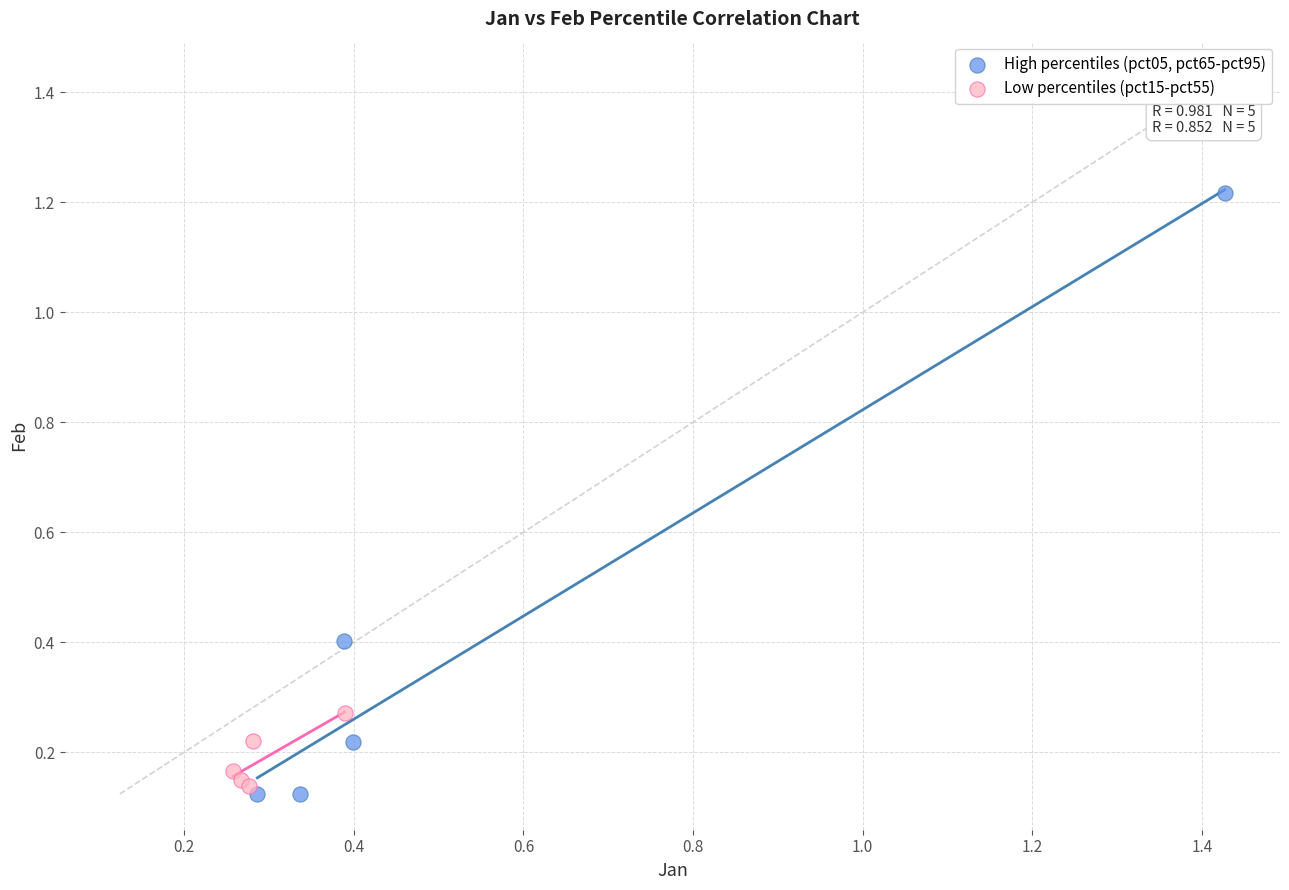

Which series has the widest spread of Y values?

High percentiles (pct05, pct65-pct95)